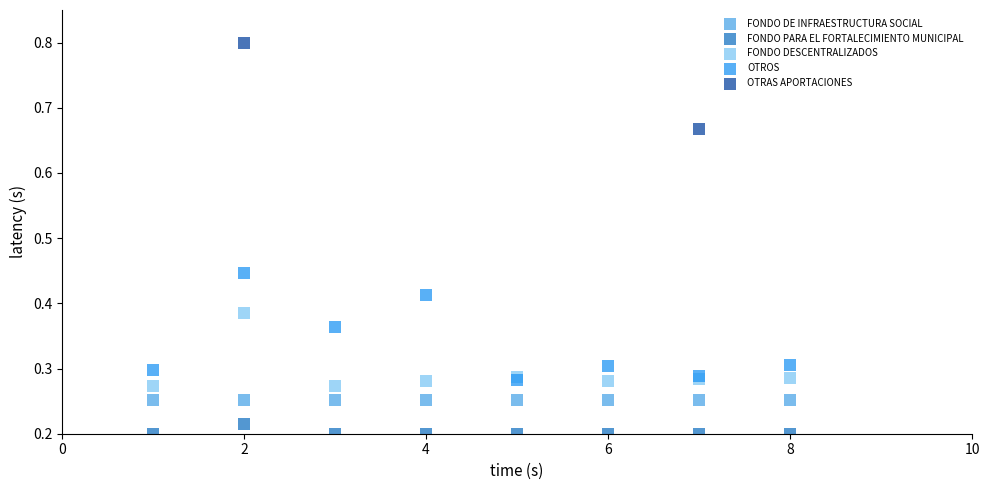

Which series contains the highest Y value?

OTRAS APORTACIONES